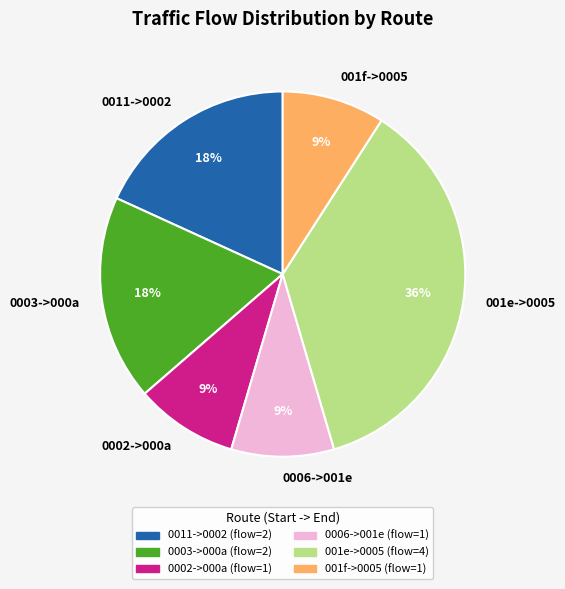

What is the ratio of the value at 0003->000a to the value at 001e->0005?

0.5